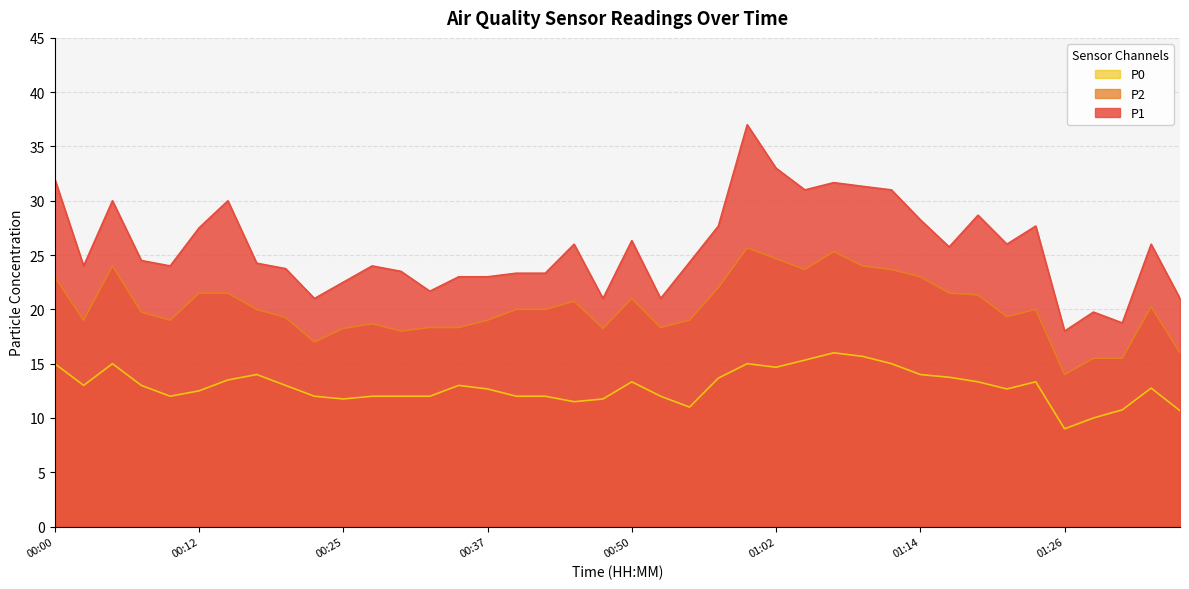

What is the label of the 16th point from the left?

00:37